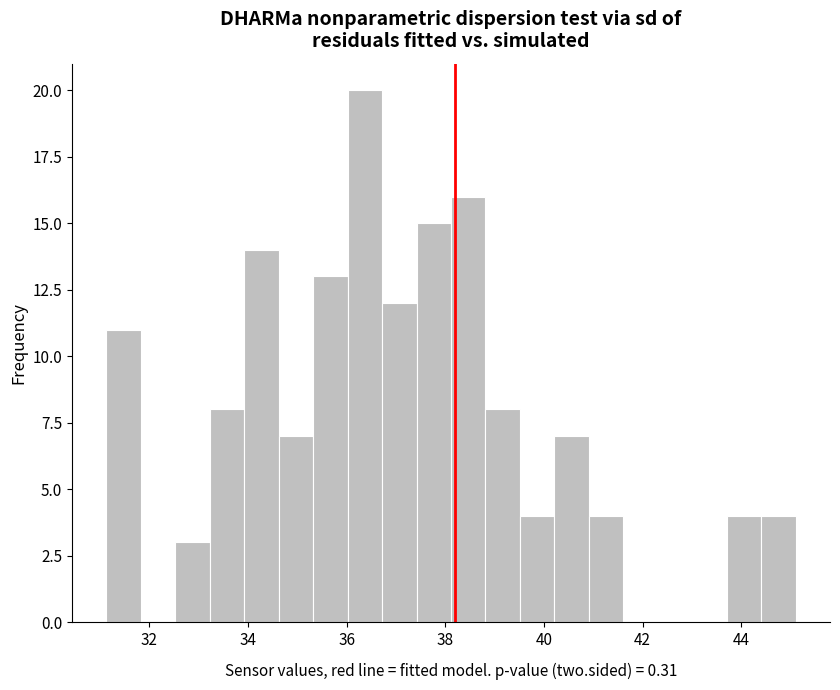

Read against the x-axis, roughly where is the centre of the tallest bar?

36.4